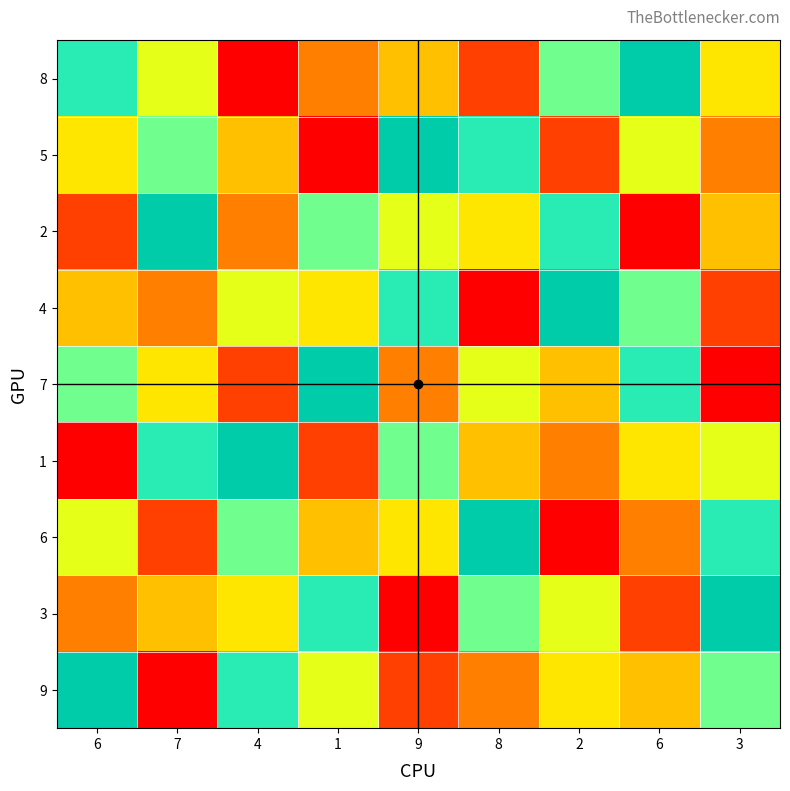

Reading left to right, extract all data points from this chart.

8: 6=8	7=6	4=1	1=3	9=4	8=2	2=7	6=9	3=5
5: 6=5	7=7	4=4	1=1	9=9	8=8	2=2	6=6	3=3
2: 6=2	7=9	4=3	1=7	9=6	8=5	2=8	6=1	3=4
4: 6=4	7=3	4=6	1=5	9=8	8=1	2=9	6=7	3=2
7: 6=7	7=5	4=2	1=9	9=3	8=6	2=4	6=8	3=1
1: 6=1	7=8	4=9	1=2	9=7	8=4	2=3	6=5	3=6
6: 6=6	7=2	4=7	1=4	9=5	8=9	2=1	6=3	3=8
3: 6=3	7=4	4=5	1=8	9=1	8=7	2=6	6=2	3=9
9: 6=9	7=1	4=8	1=6	9=2	8=3	2=5	6=4	3=7